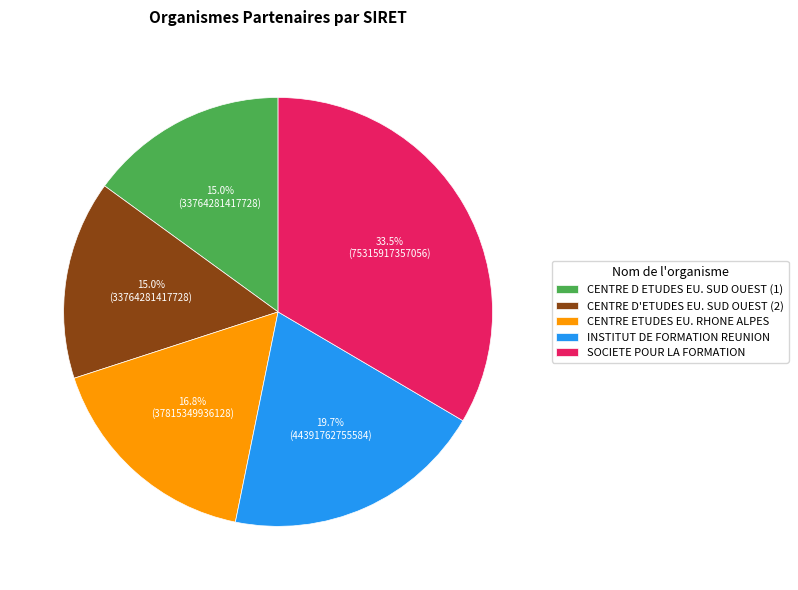

What is the largest slice in the pie chart?

SOCIETE POUR LA FORMATION